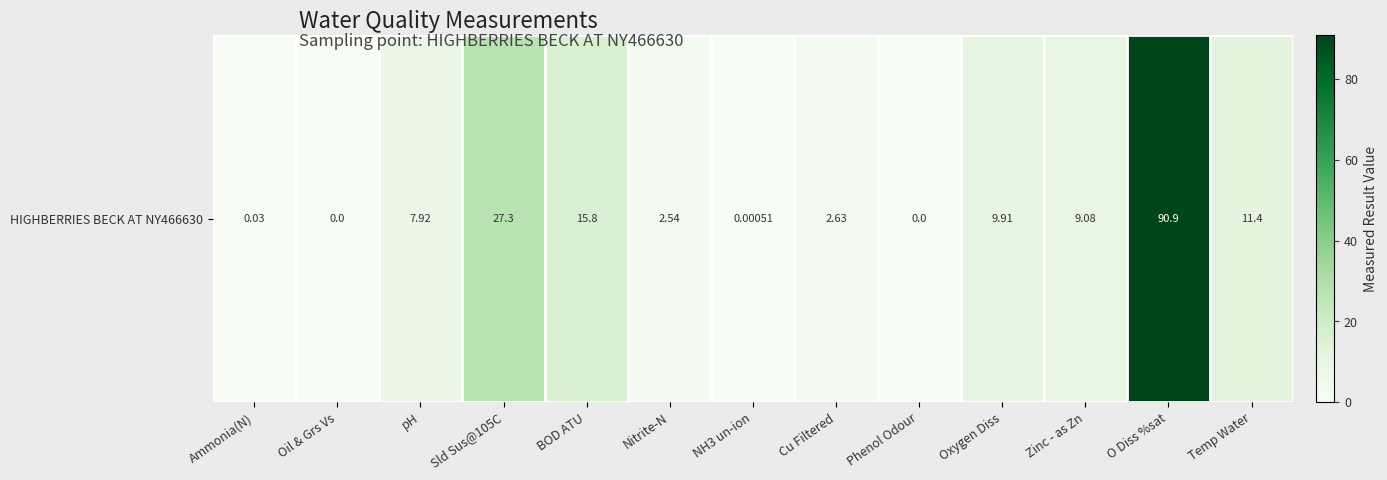

At which category does the chart reach its minimum across all series?

Oil & Grs Vs